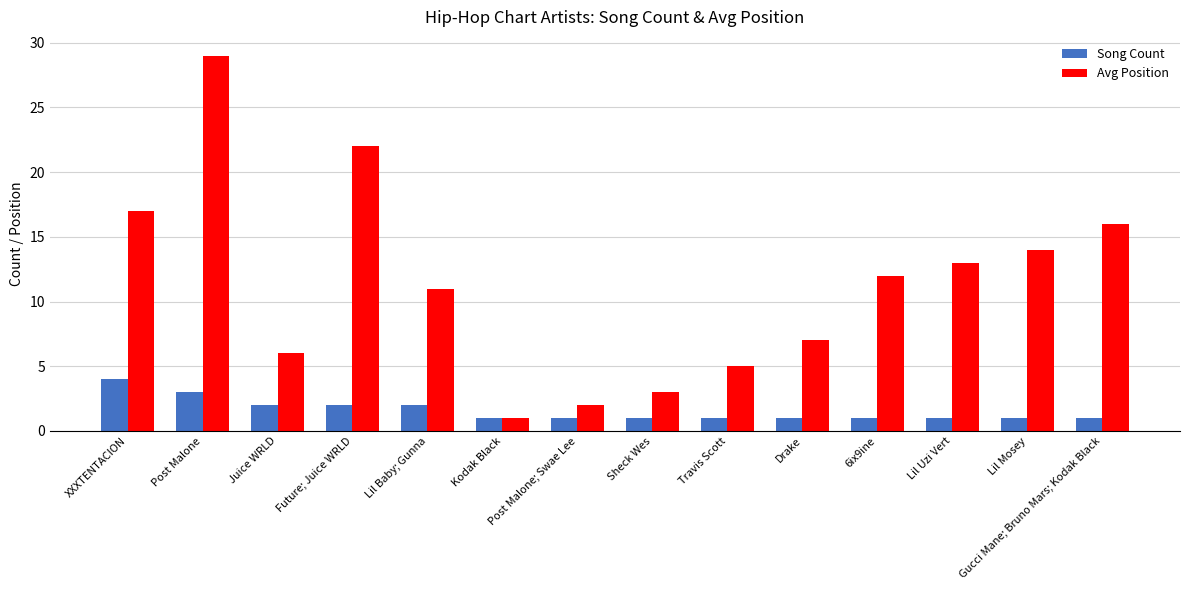

Which series changed the most between Kodak Black and Gucci Mane; Bruno Mars; Kodak Black?

Avg Position